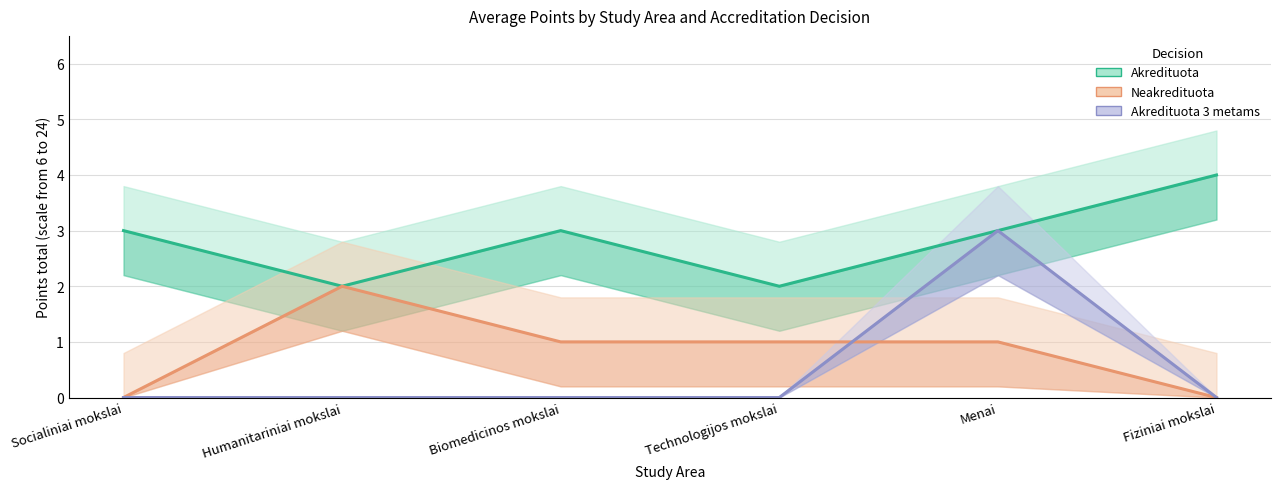

The value of Akredituota at Menai is 3. True or false?

True